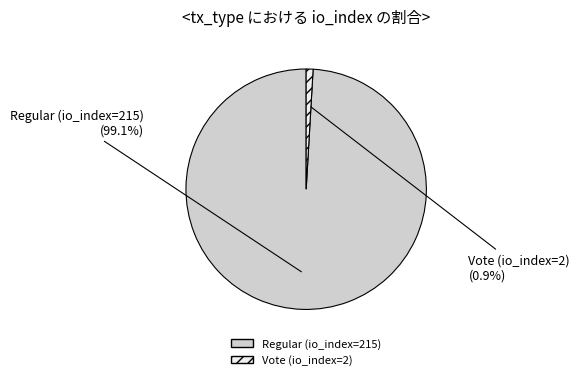

Do Regular (io_index=215) and Vote (io_index=2) together represent more than half of the pie?

Yes